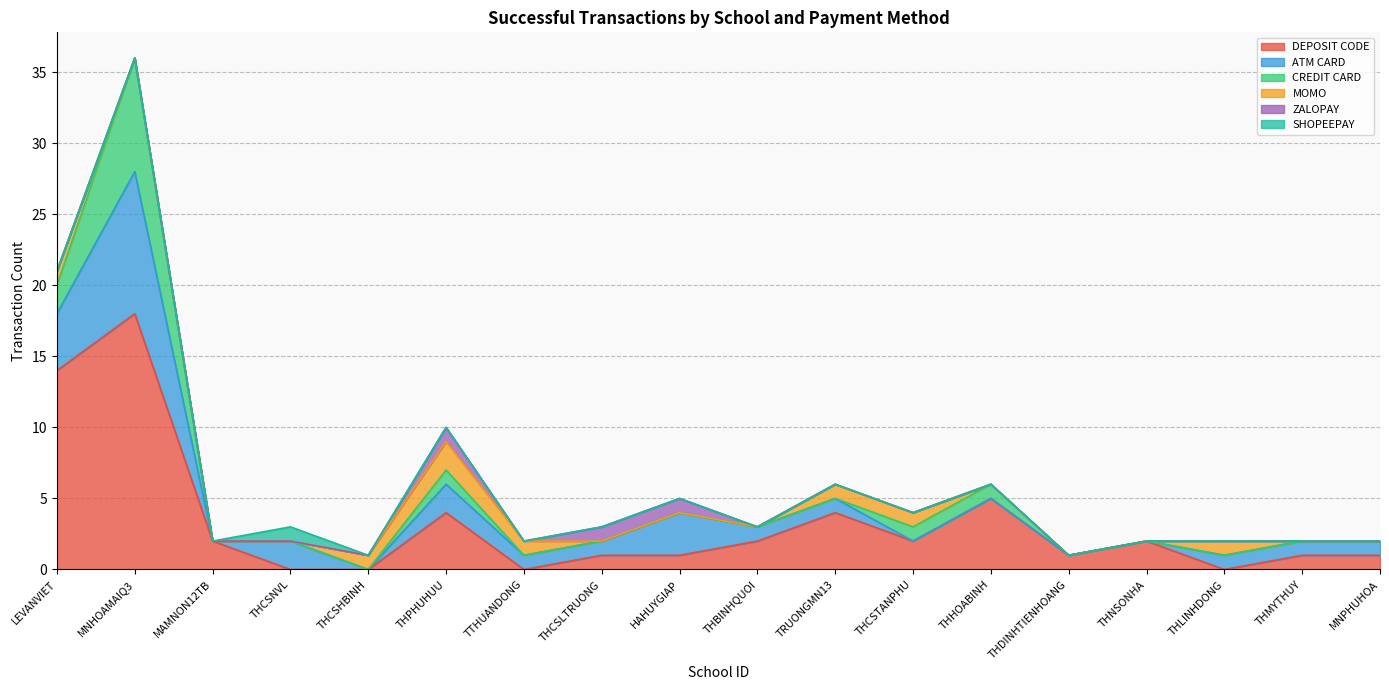

The value of MOMO at THPHUHUU is 3. True or false?

False